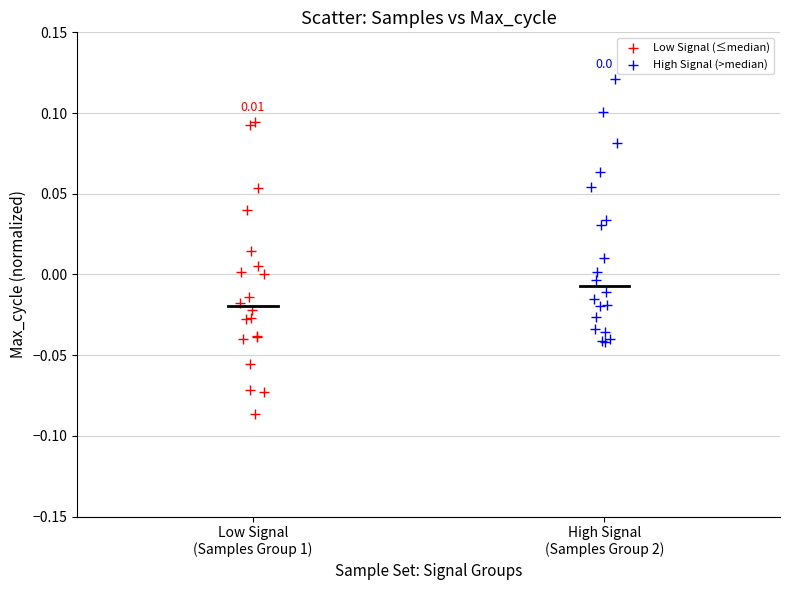

Which series has the largest Y range (max minus min)?

Low Signal (≤median)